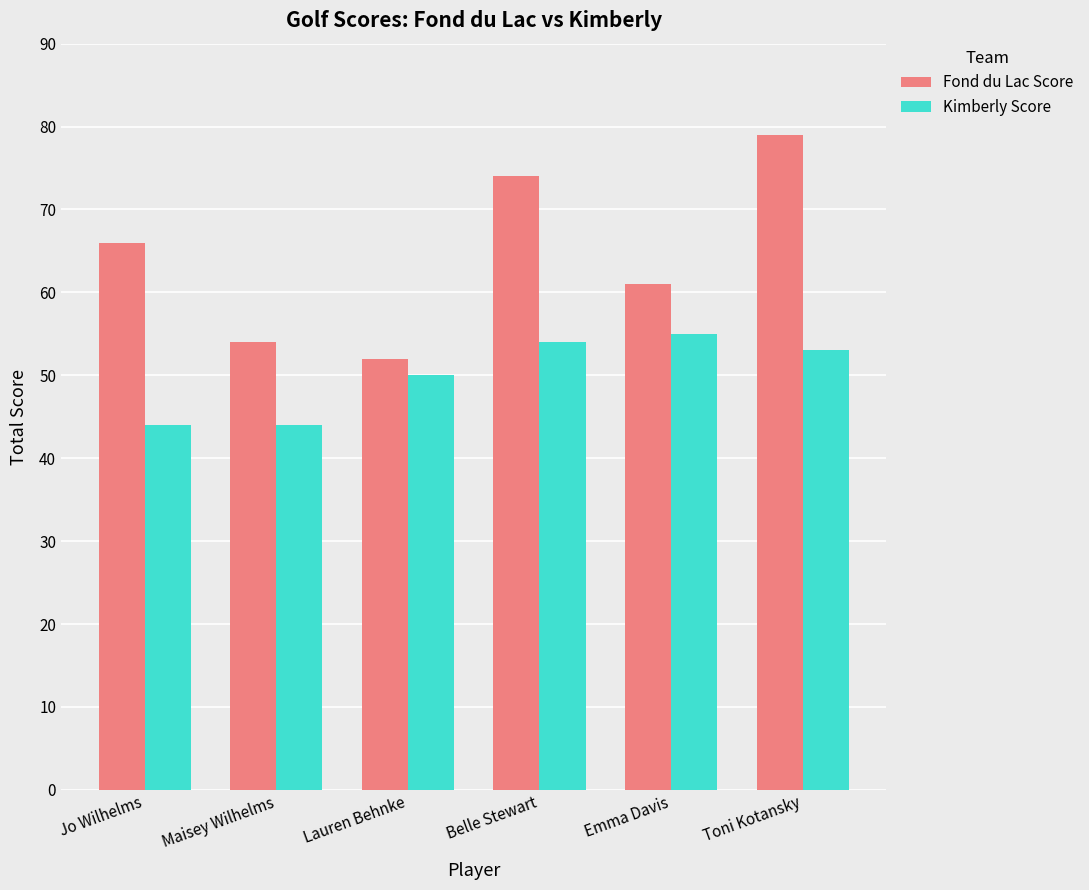

Which category has the highest value in the Kimberly Score series?

Emma Davis